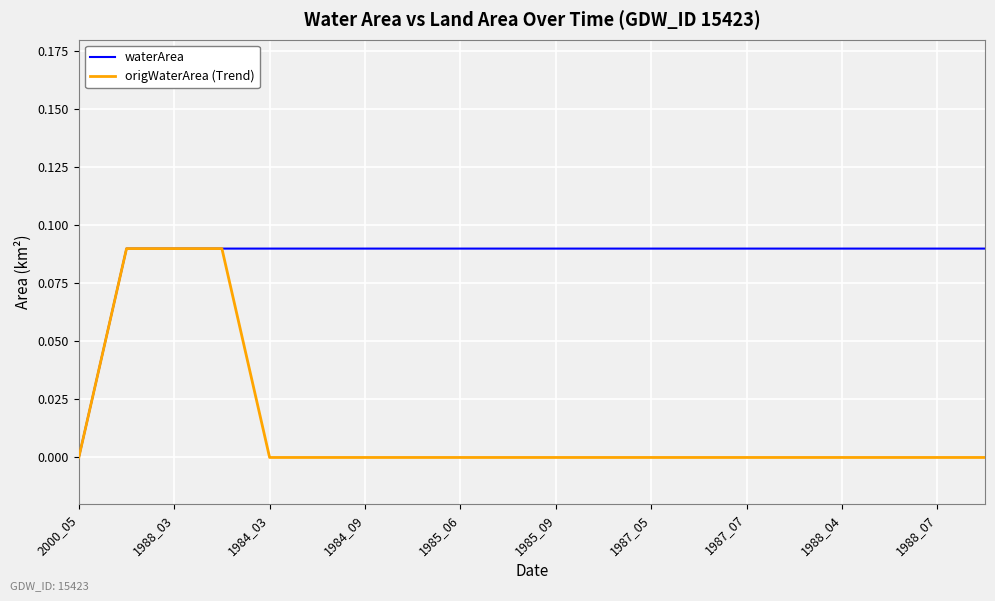

Rank the series by their average value, from lowest to highest.

origWaterArea (Trend), waterArea